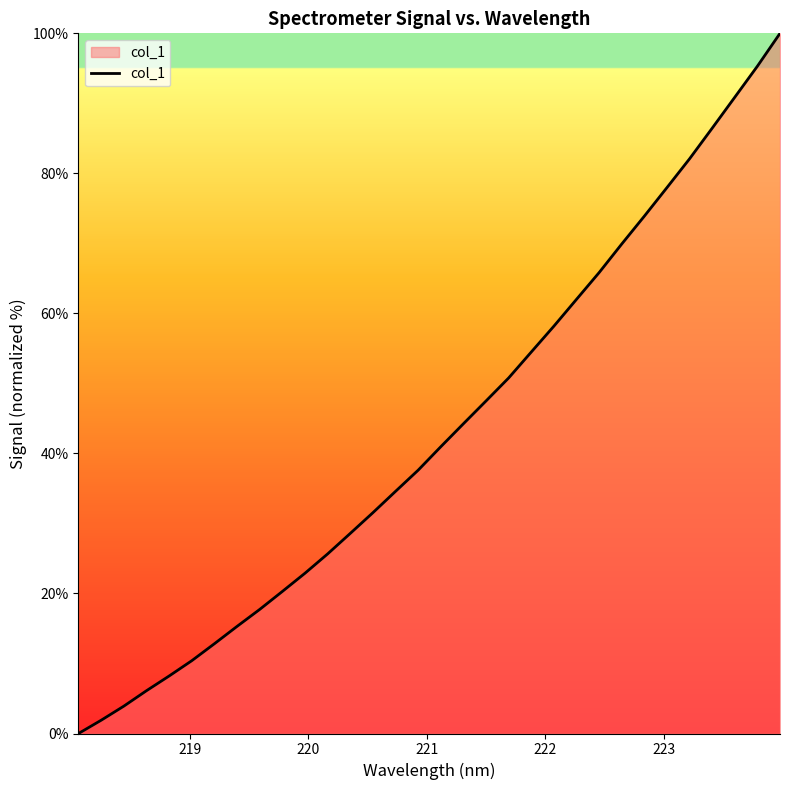

What is the maximum value shown in the chart?

100.0